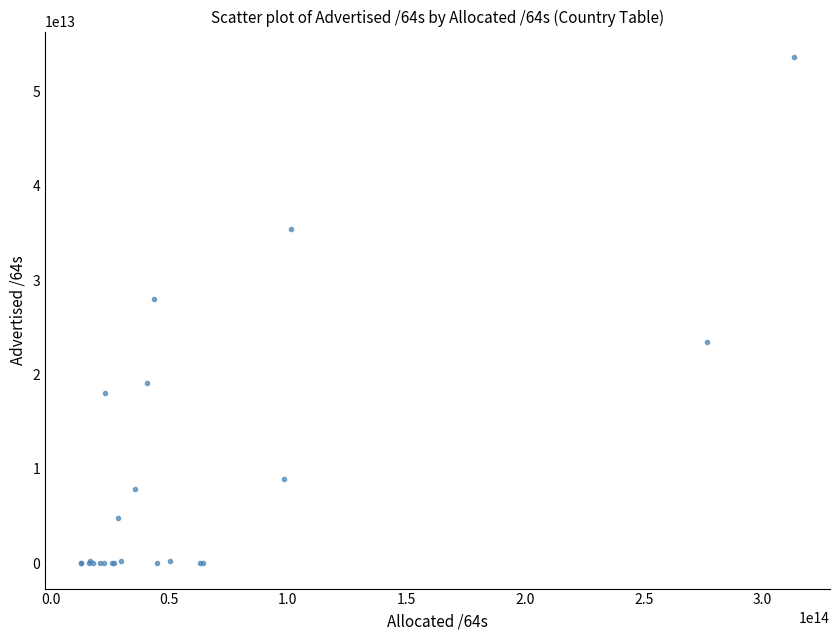

What Y value in the scatter plot is closest to 26825951051776?

28045333364736